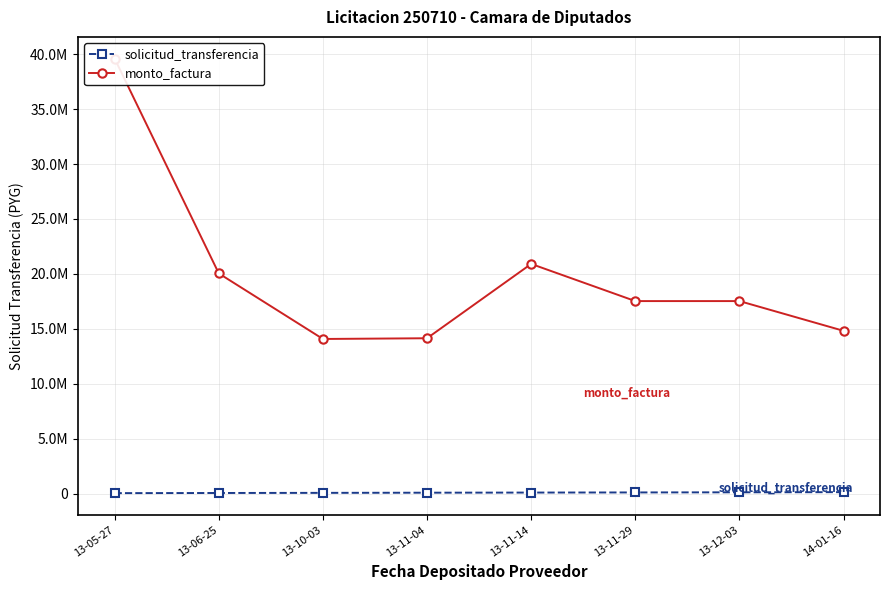

At 13-06-25, list the series in order from largest to smallest.

monto_factura, solicitud_transferencia